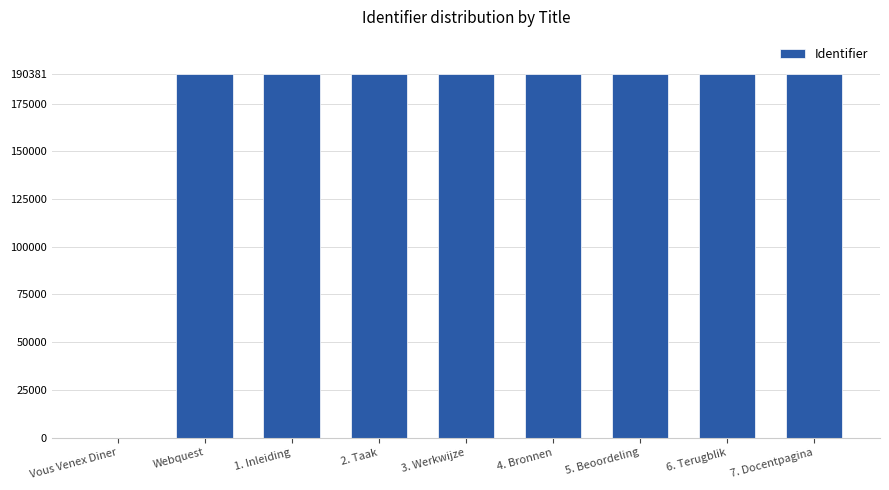

What is the change in value from Vous Venex Diner to 4. Bronnen?

+190378